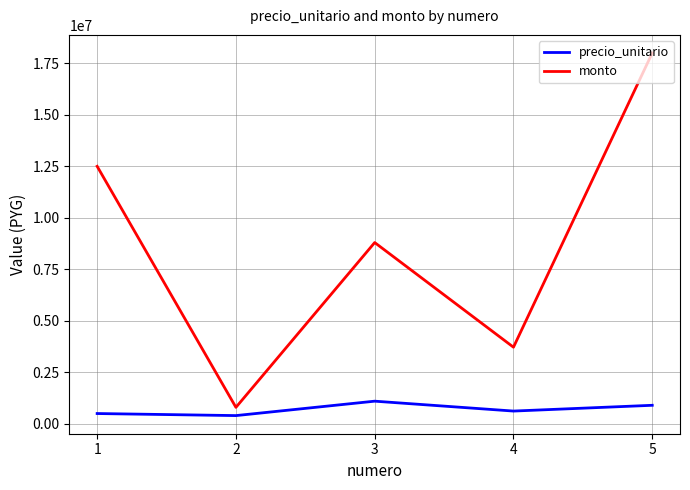

What is the sum of the precio_unitario values at 1 and 2?

900000